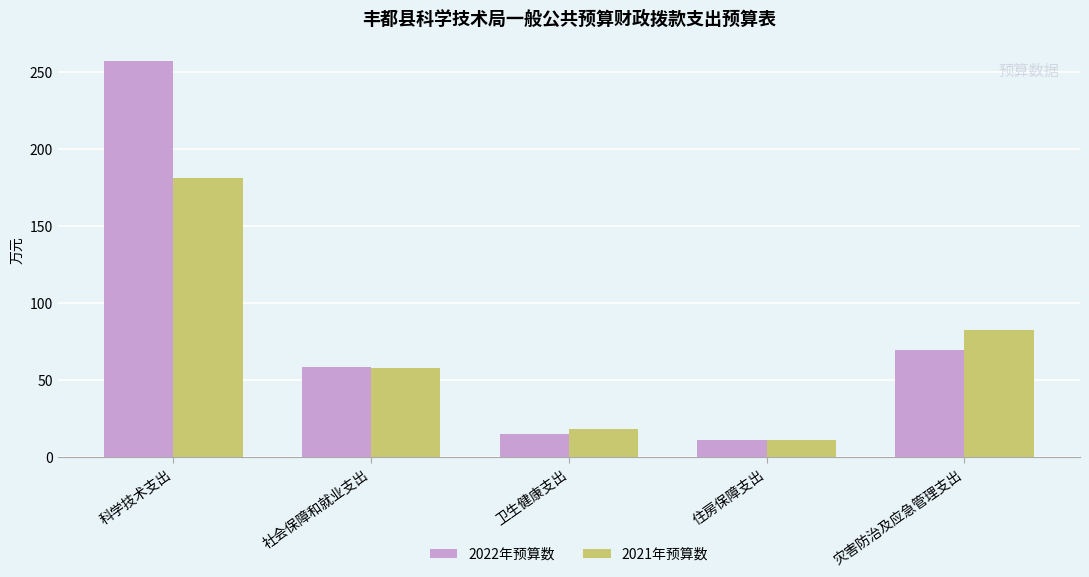

How many distinct data groups are displayed?

2